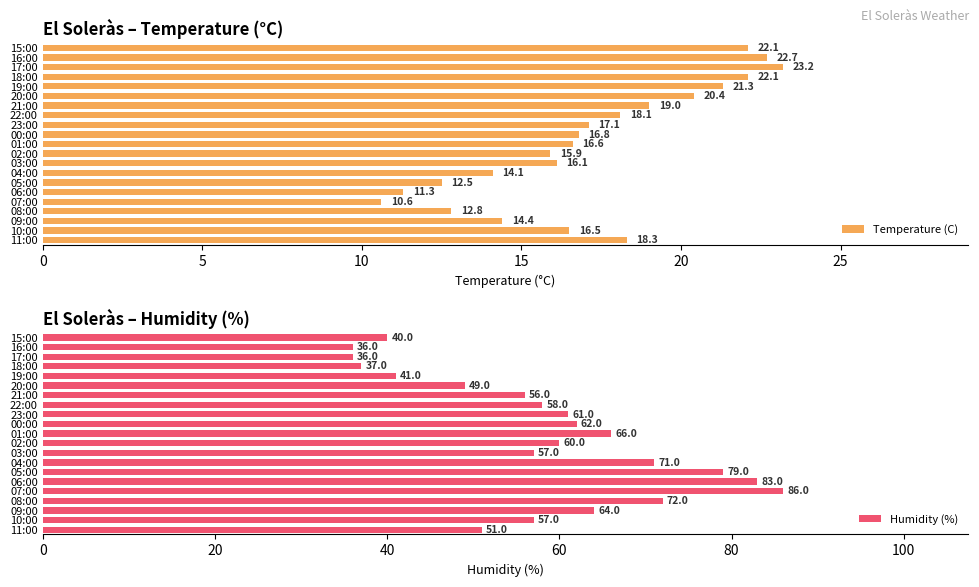

How many data points in Temperature (C) are above 16?

14